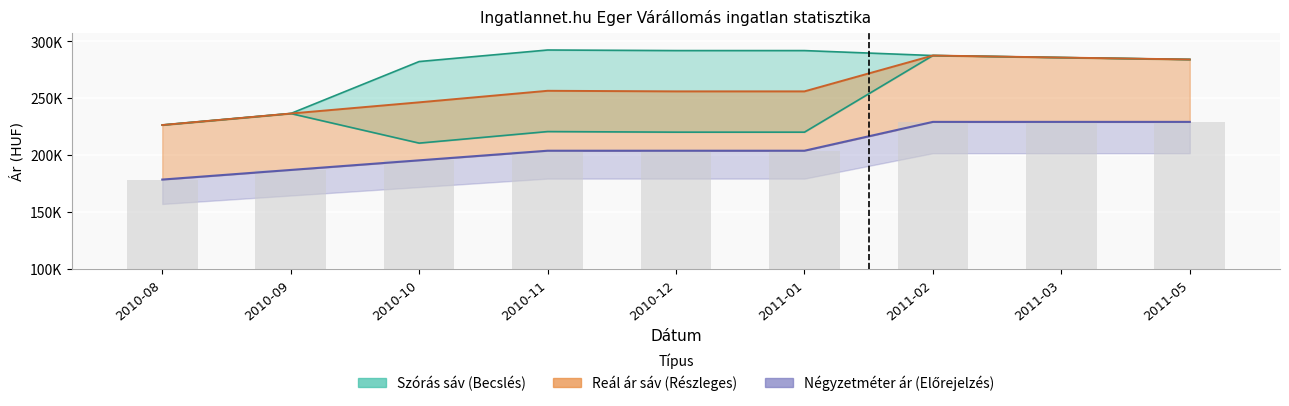

What is the sum of all Szórás alsó határ values?

2192074